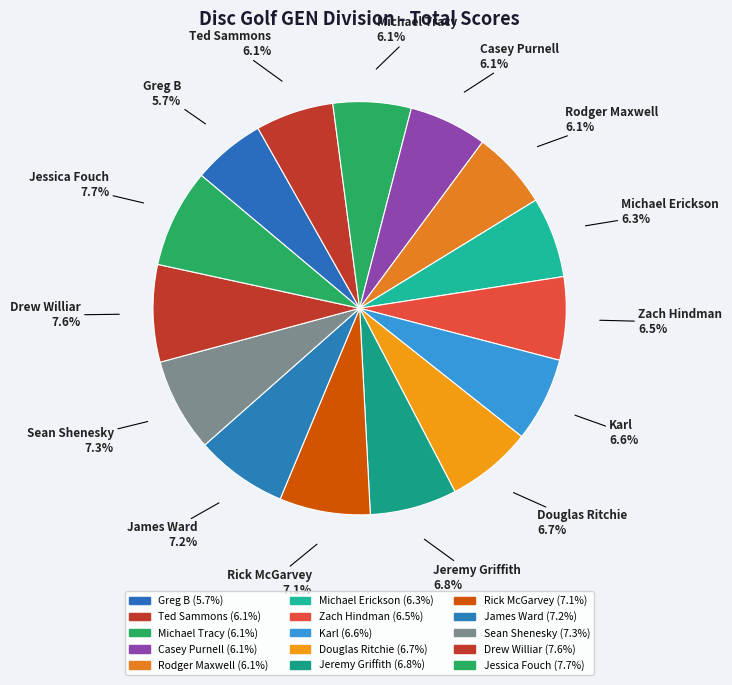

To the nearest percent, what portion does Rick McGarvey represent?

7%